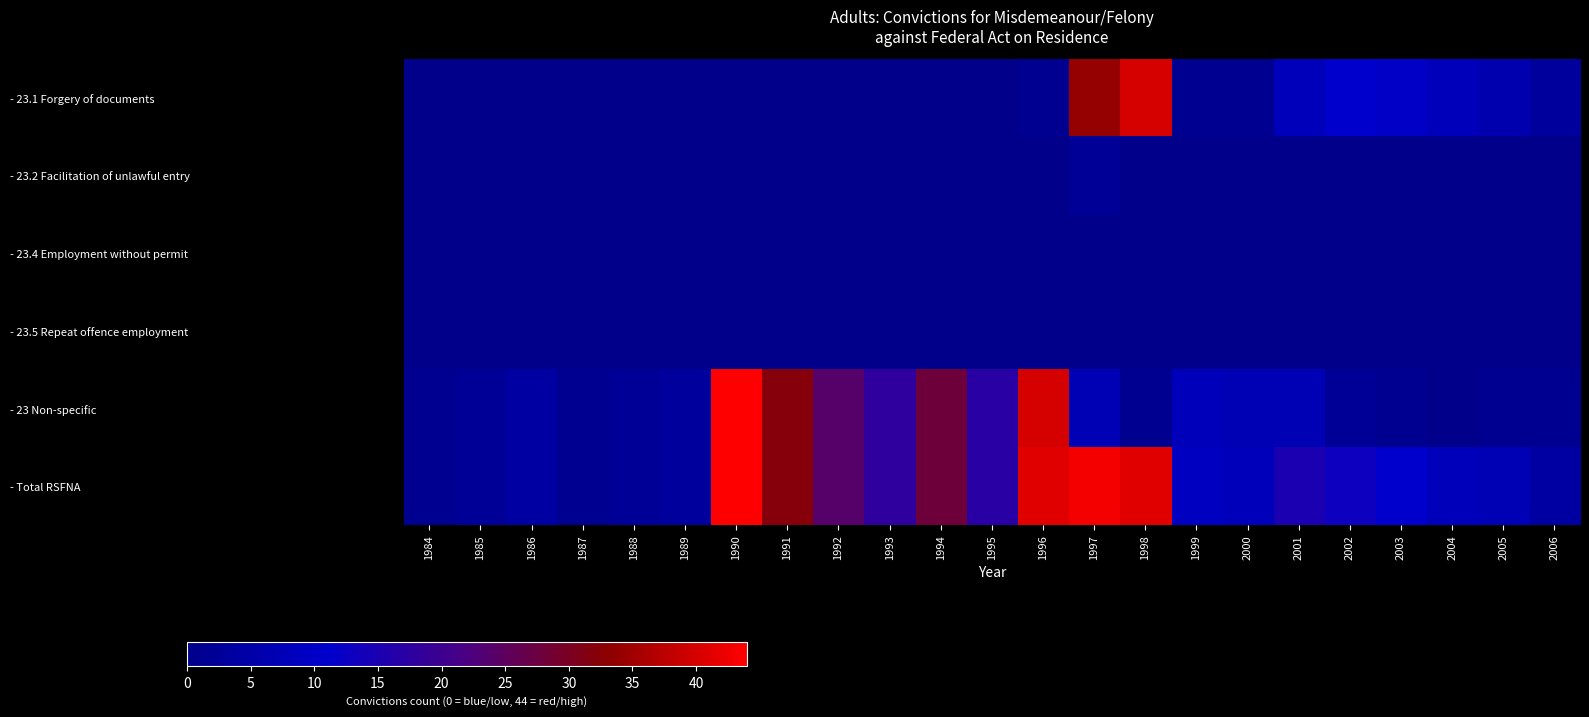

What is the total value across all series at 1999?

18